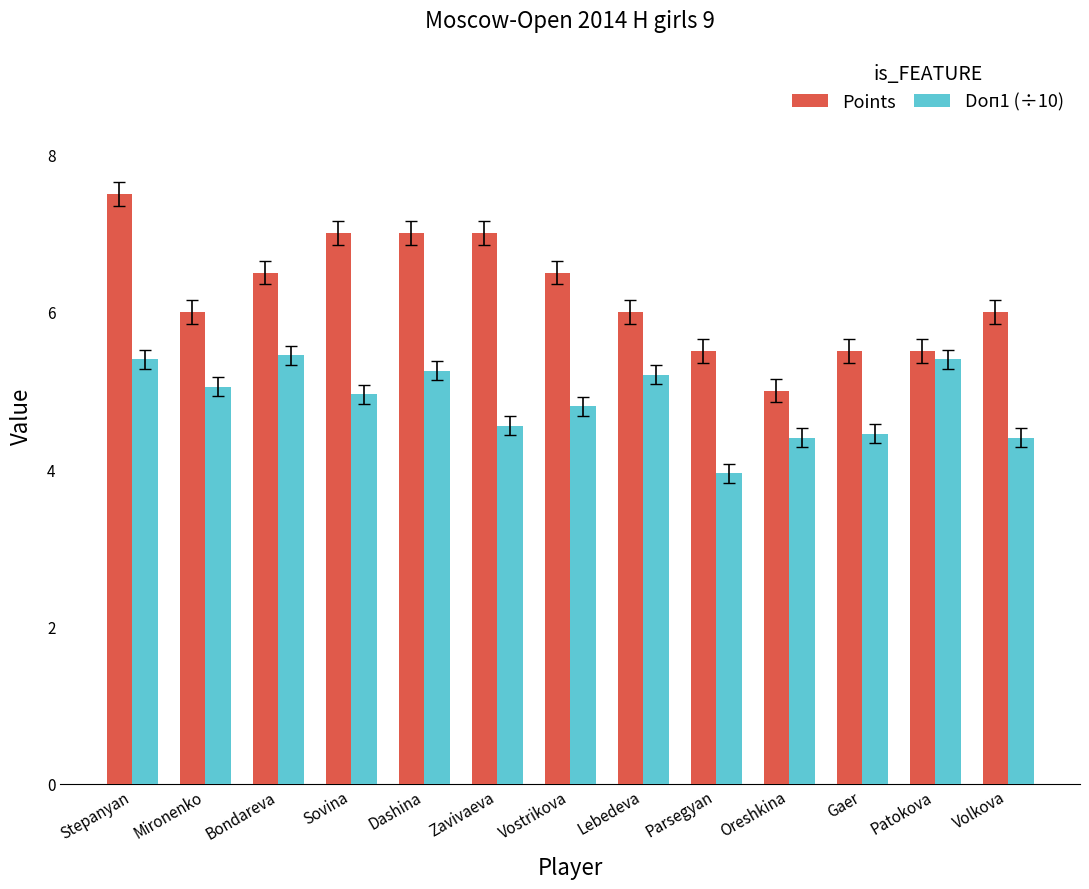

The value of Points at Stepanyan is 2.5. True or false?

False